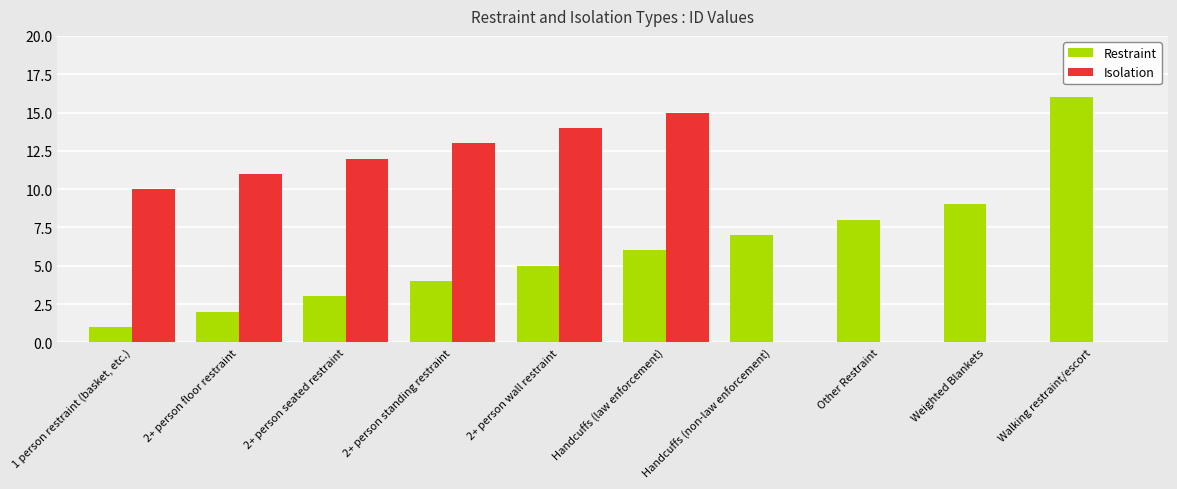

Is it true that Restraint equals 6 at Handcuffs (law enforcement)?

True